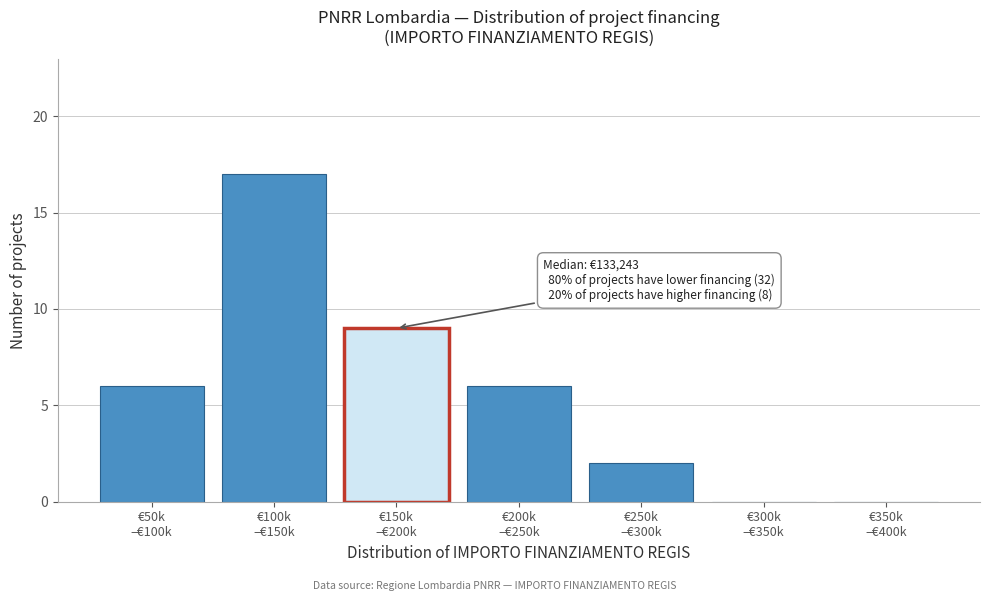

What is the greatest value displayed?

17